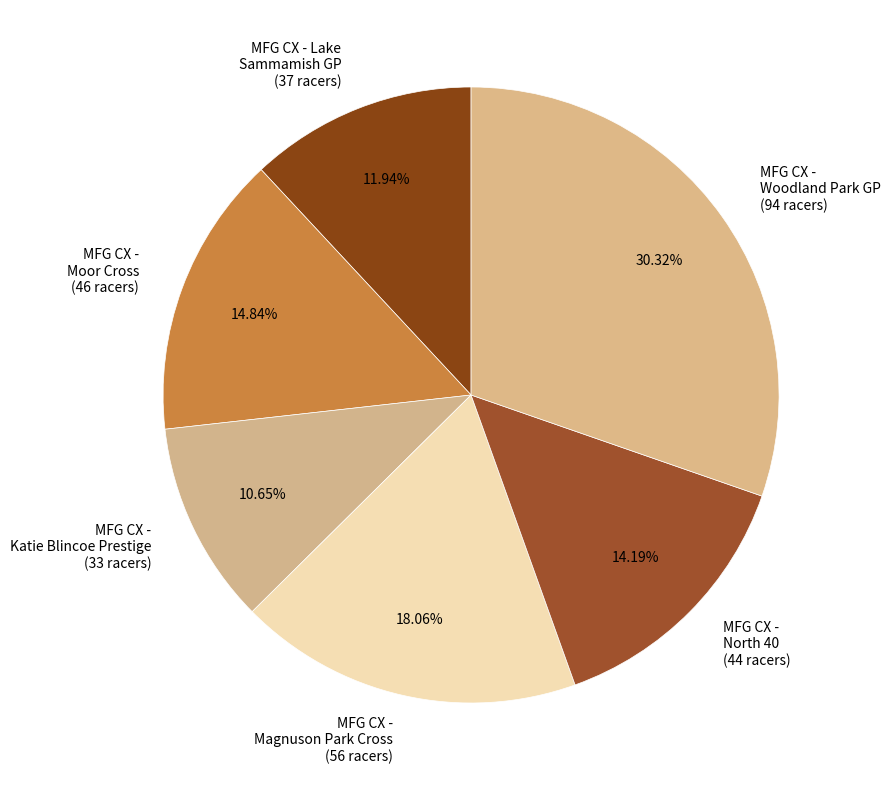

Which category has the biggest portion of the pie?

MFG CX - Woodland Park GP